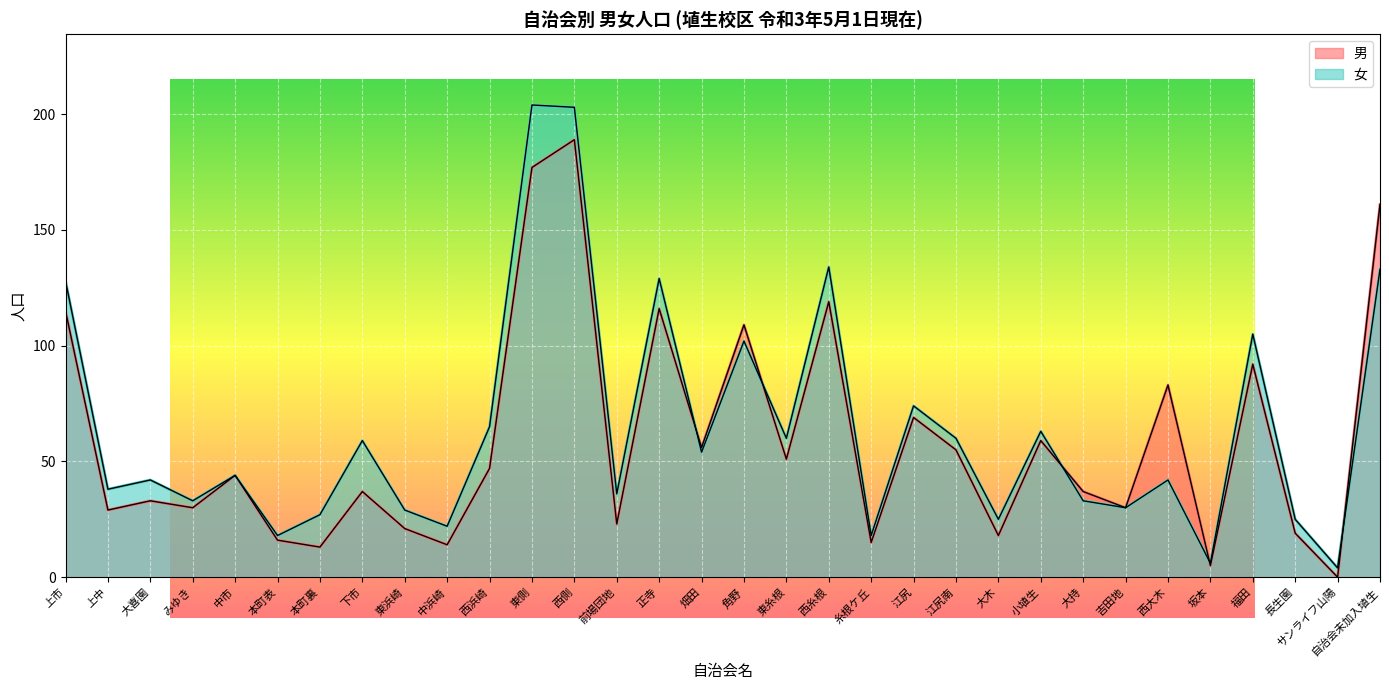

At how many categories does at least one series exceed 116?

6